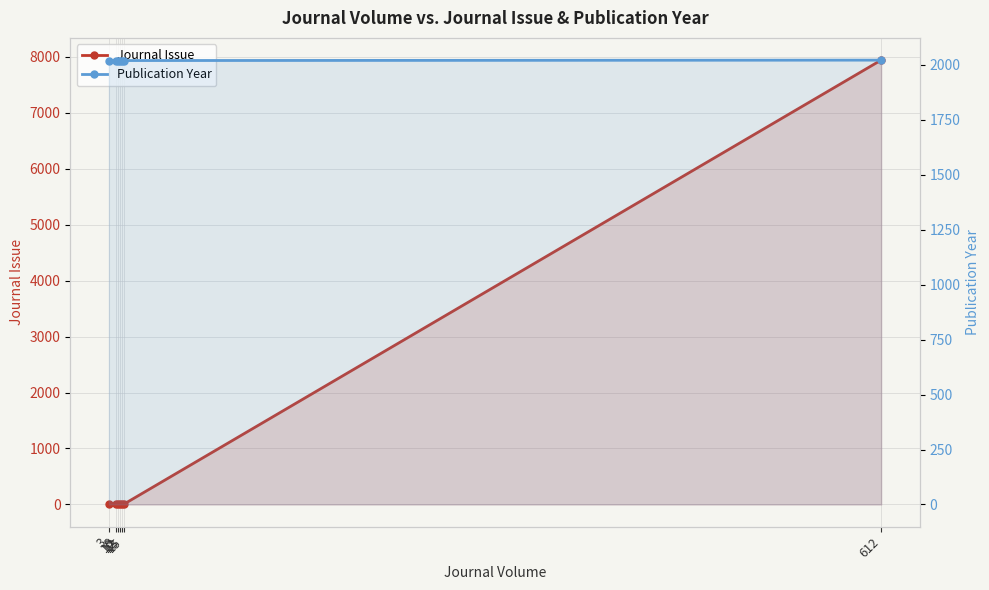

What value does the Journal Issue series have at 13?

4